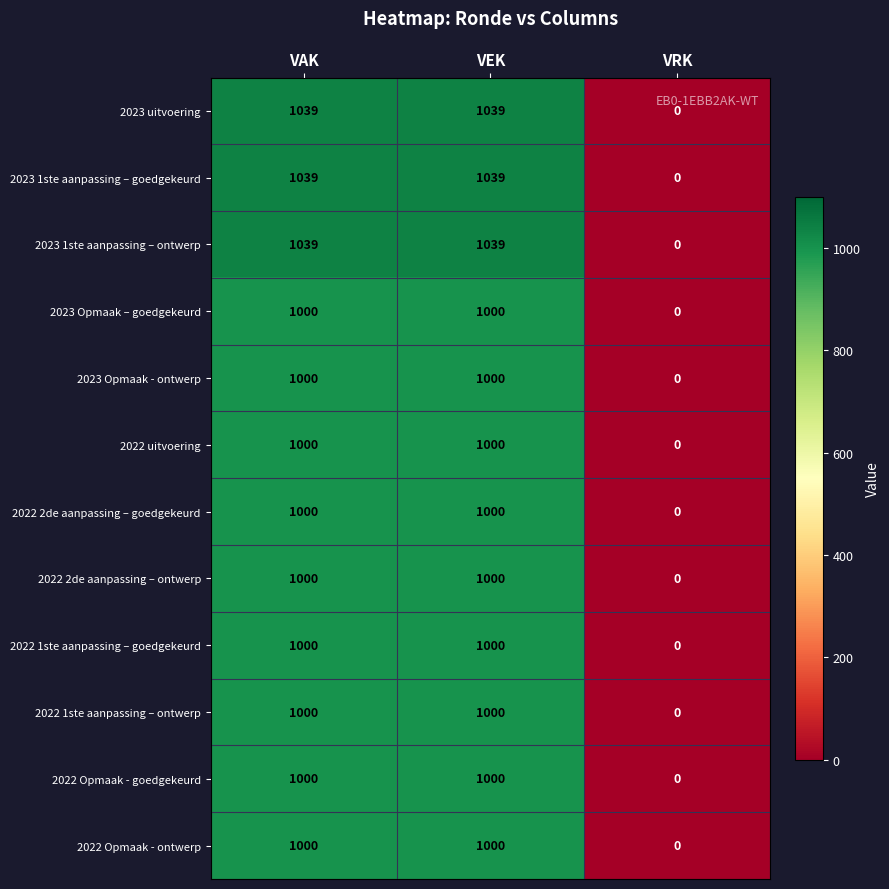

What is the average value of the 2023 Opmaak – goedgekeurd series?

667